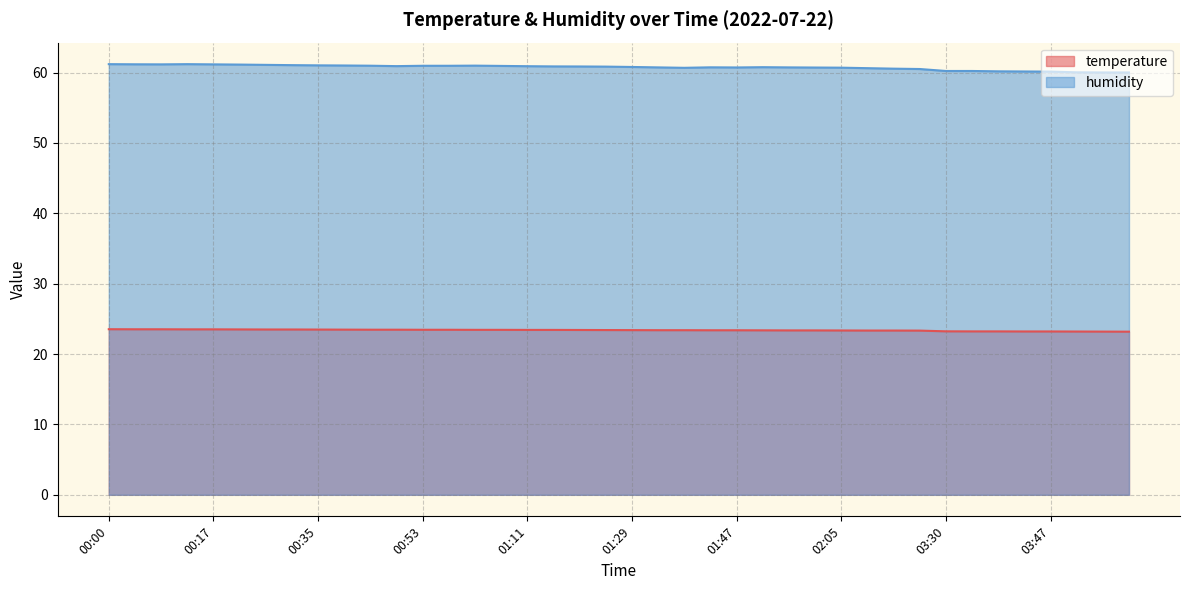

What are all the series names shown in the legend?

temperature, humidity